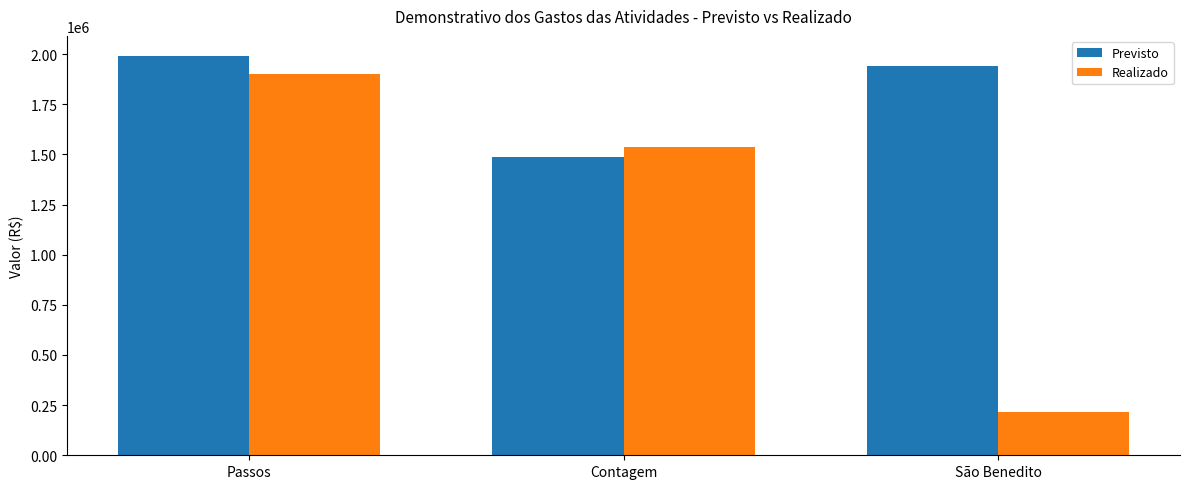

Read the Previsto value at Passos.

1991468.7